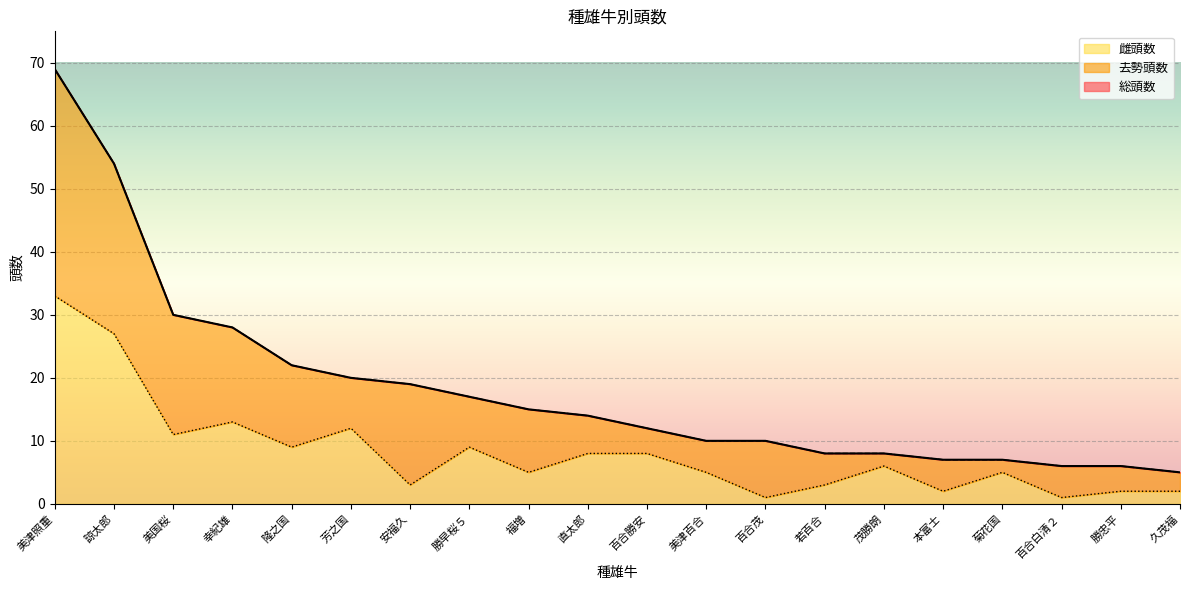

What is the sum of all 総頭数 values?

367